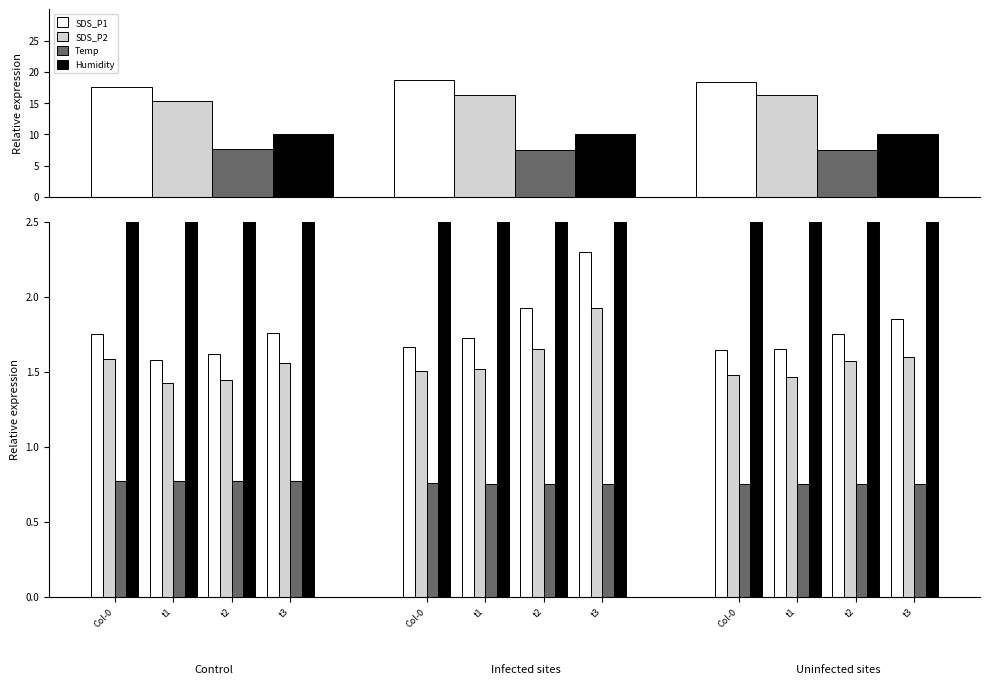

At which label does SDS_P1 reach its peak?

t3